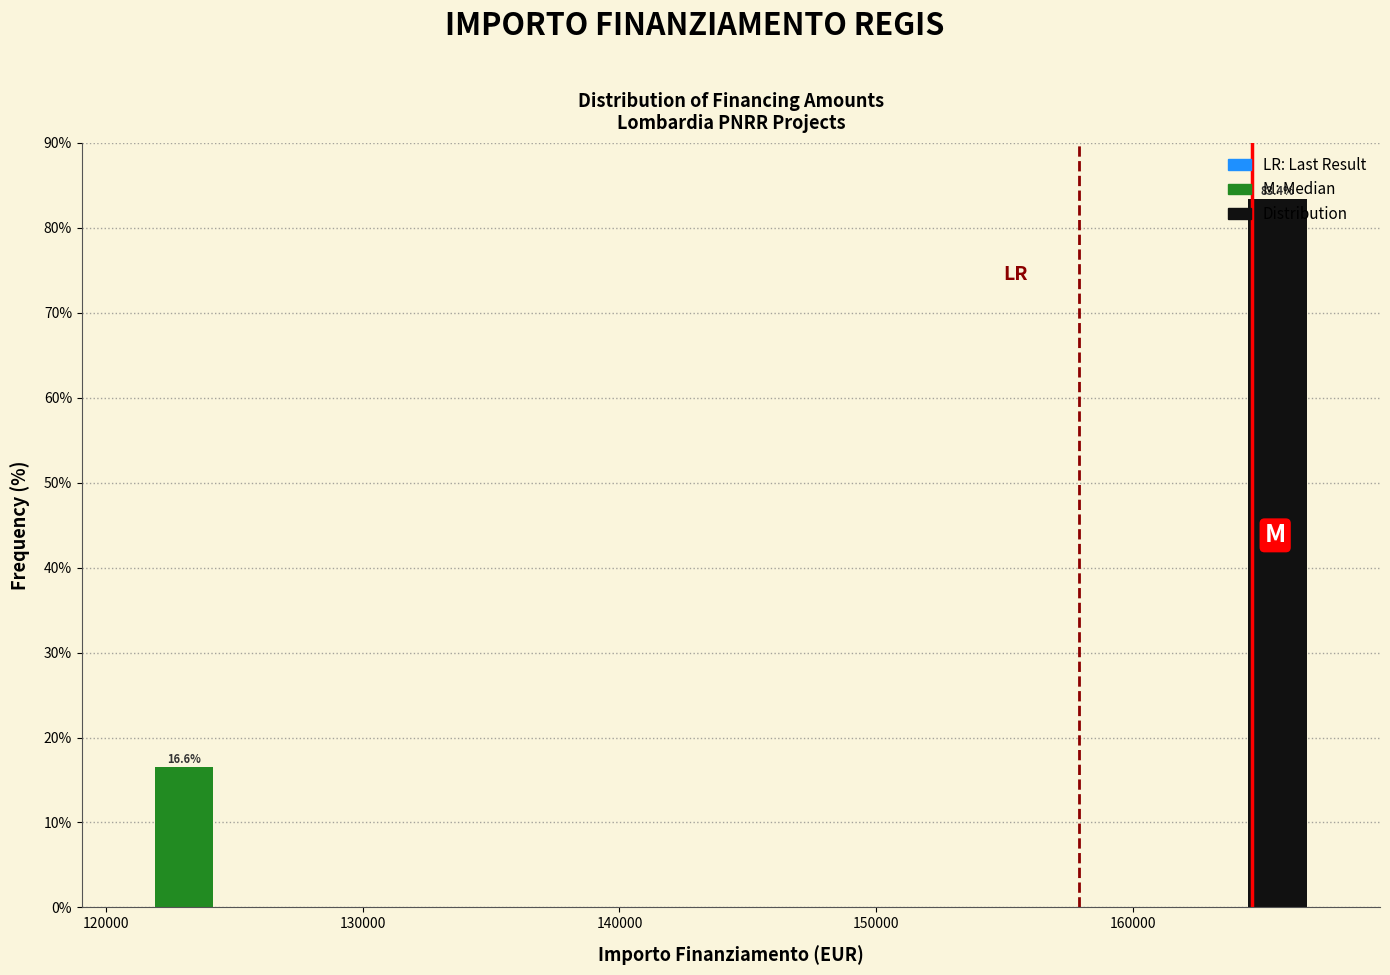

Around what value on the x-axis is the tallest bar? Give the approximate position of its centre, as read against the axis.

166000